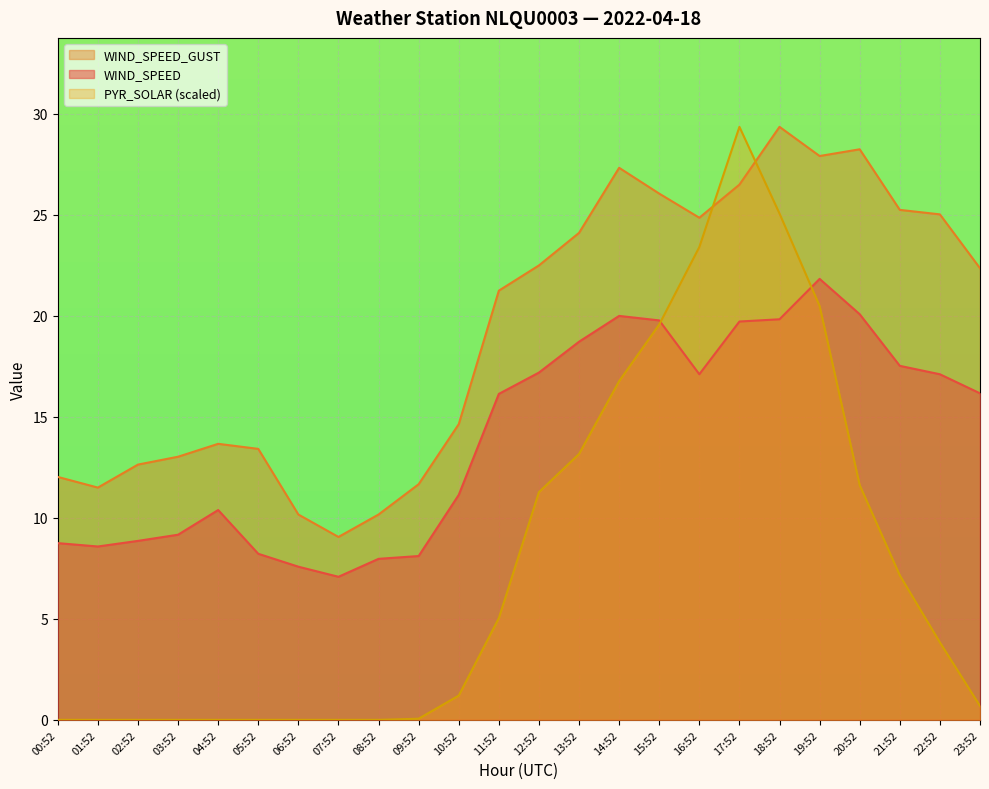

What is the sum of the WIND_SPEED_GUST values at 21:52 and 16:52?

50.1